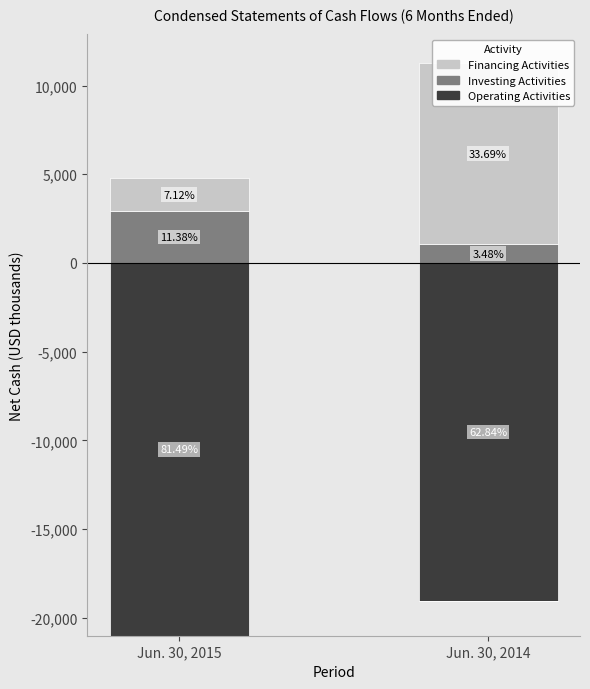

At Jun. 30, 2015, list the series in order from smallest to largest.

Operating Activities, Financing Activities, Investing Activities